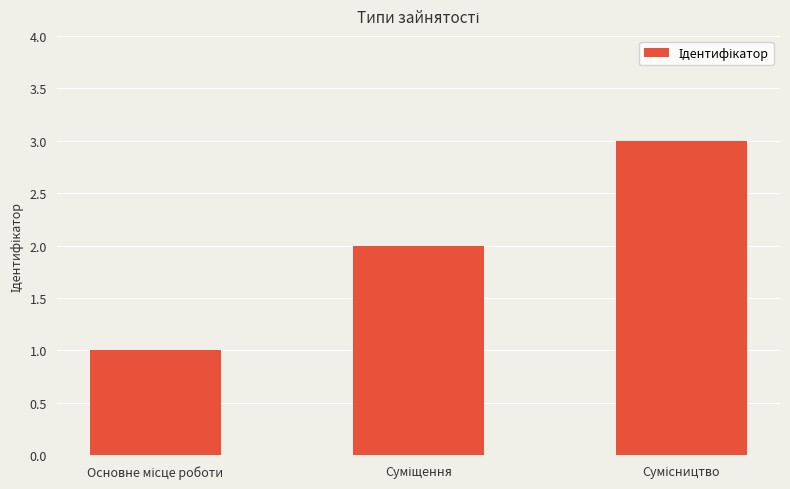

What is the difference between the maximum and minimum values?

2